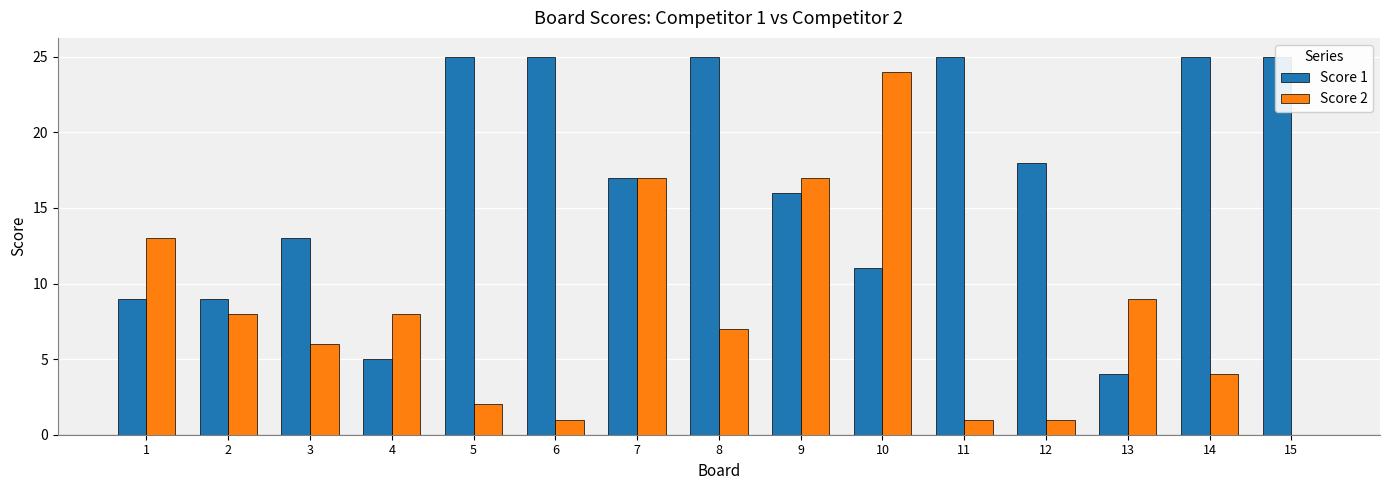

Which category has the highest value in the Score 2 series?

10